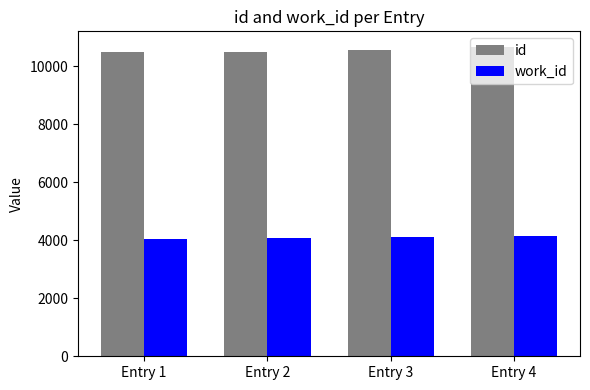

What is the total value across all series at Entry 3?

14653